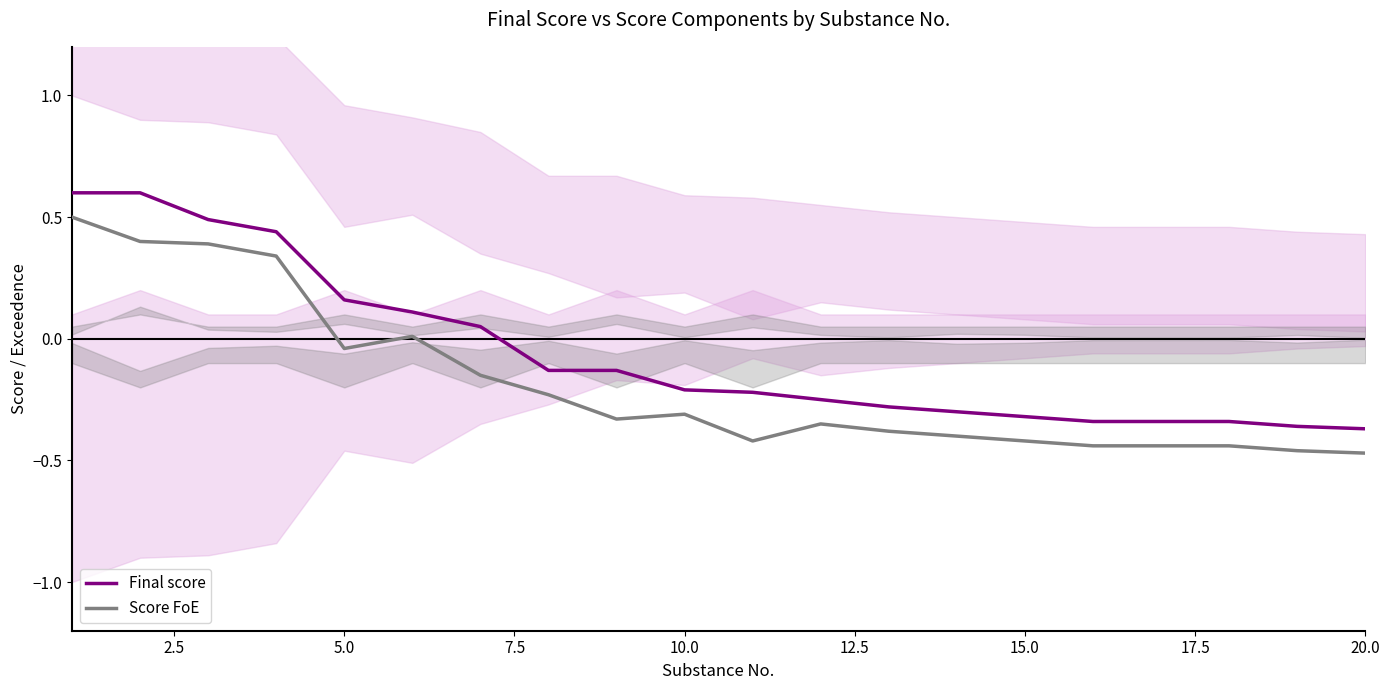

What is the highest value of the Final score series?

0.6